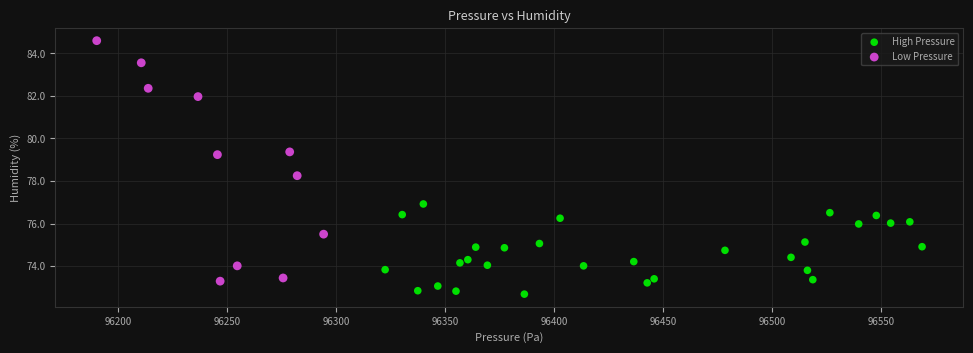

Which series contains the lowest Y value?

High Pressure